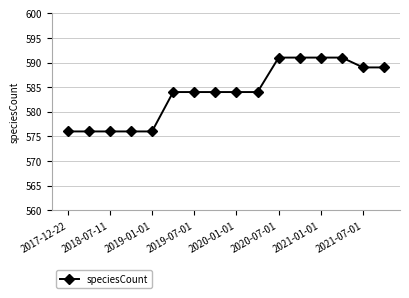

What is the minimum value shown in the chart?

576